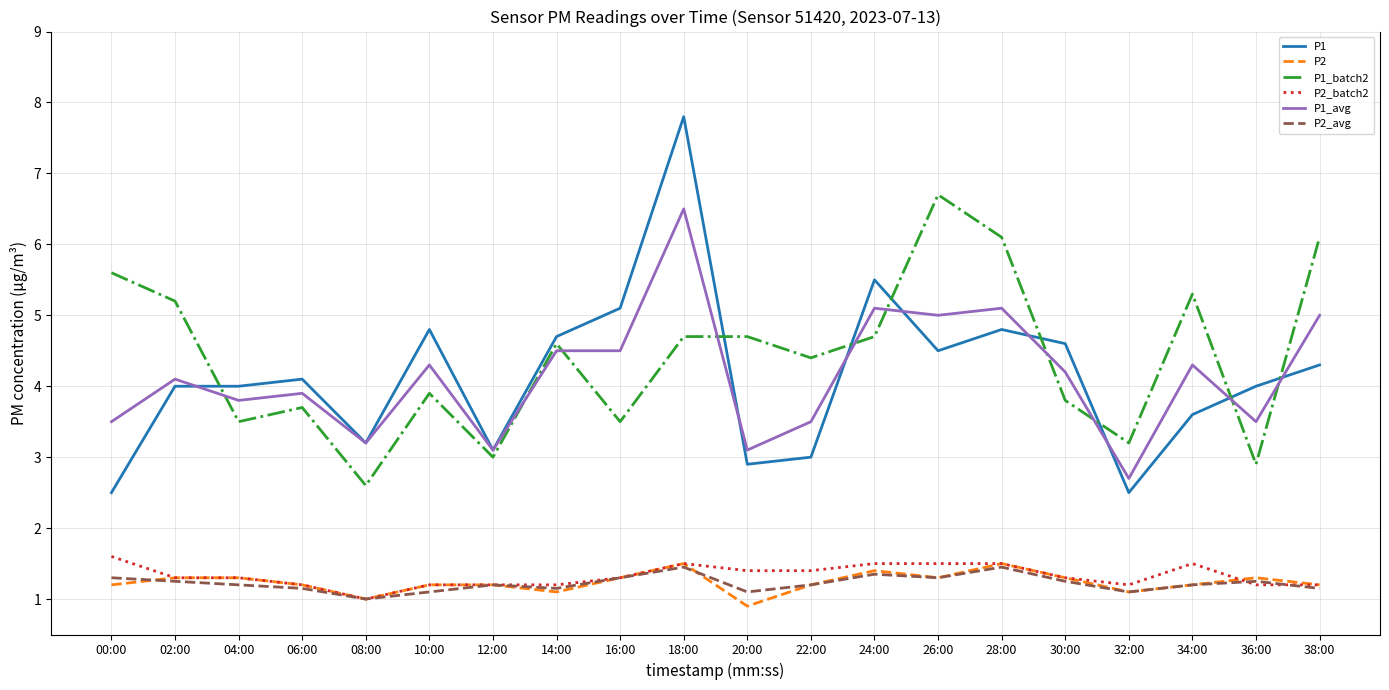

Which series has the largest total across all categories?

P1_batch2